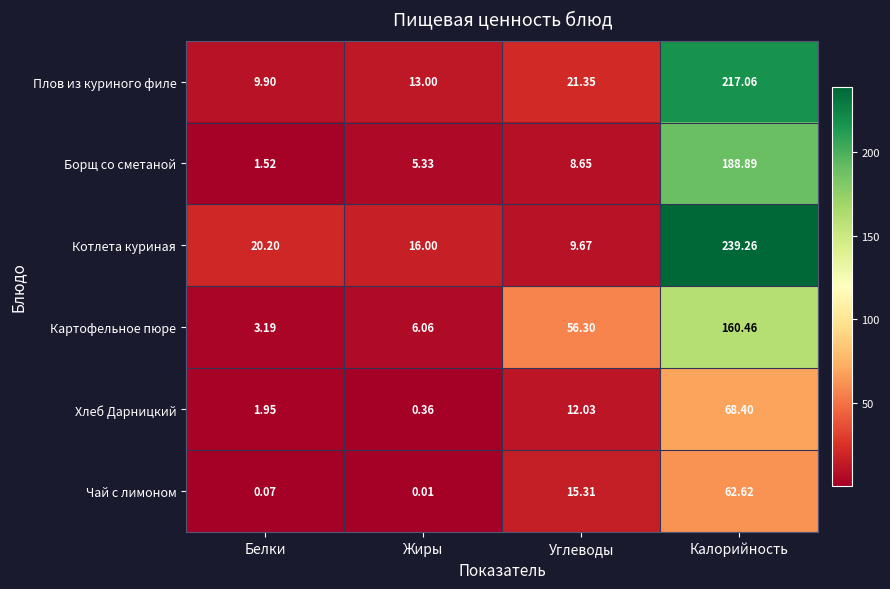

At how many categories does at least one series exceed 144?

1